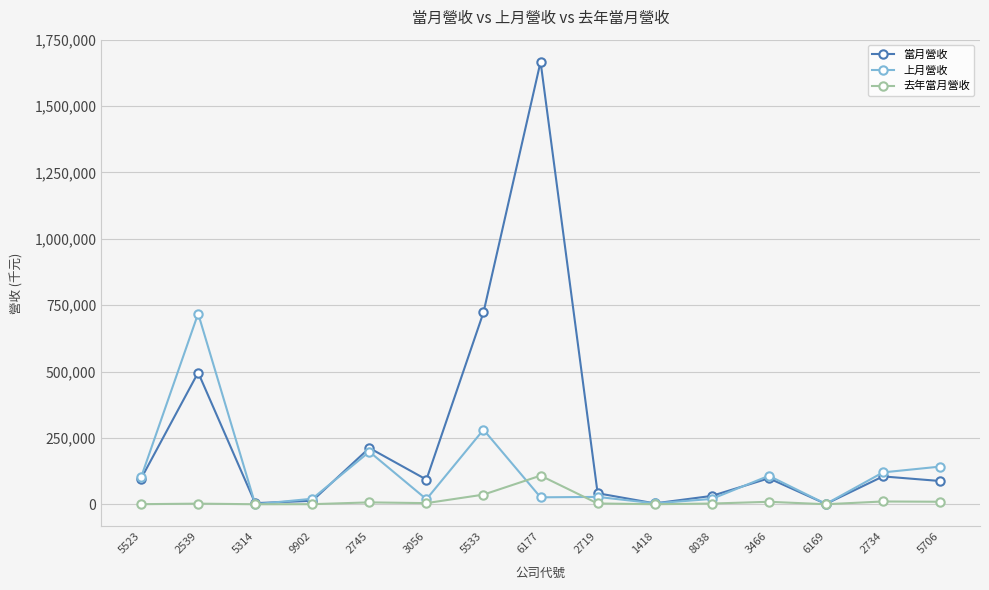

What is the label of the 12th point from the right?

9902